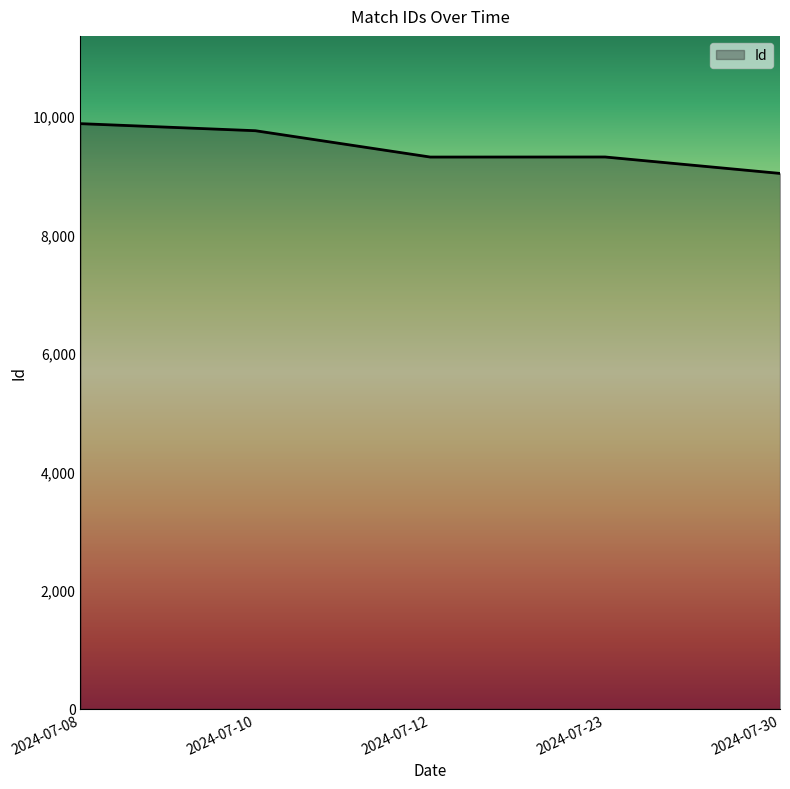

Approximately how many times larger is the value at 2024-07-30 compared to 2024-07-10?

0.9